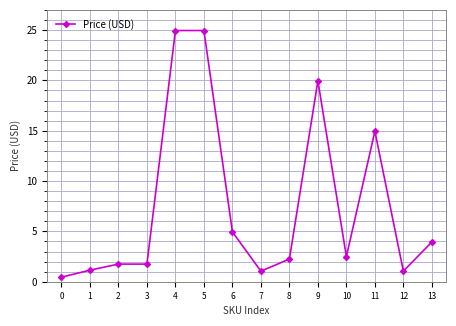

True or false: the data shows 14.9 at 11.

True